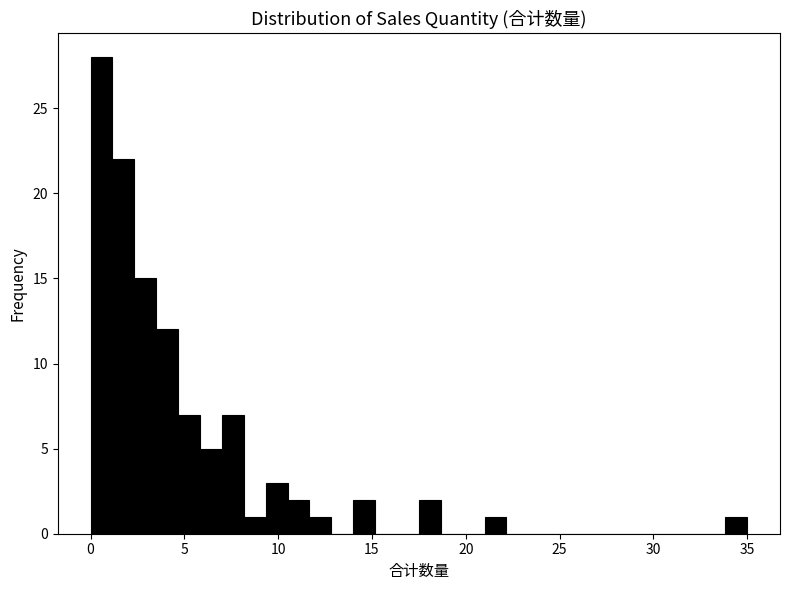

Around what value on the x-axis is the tallest bar? Give the approximate position of its centre, as read against the axis.

0.5